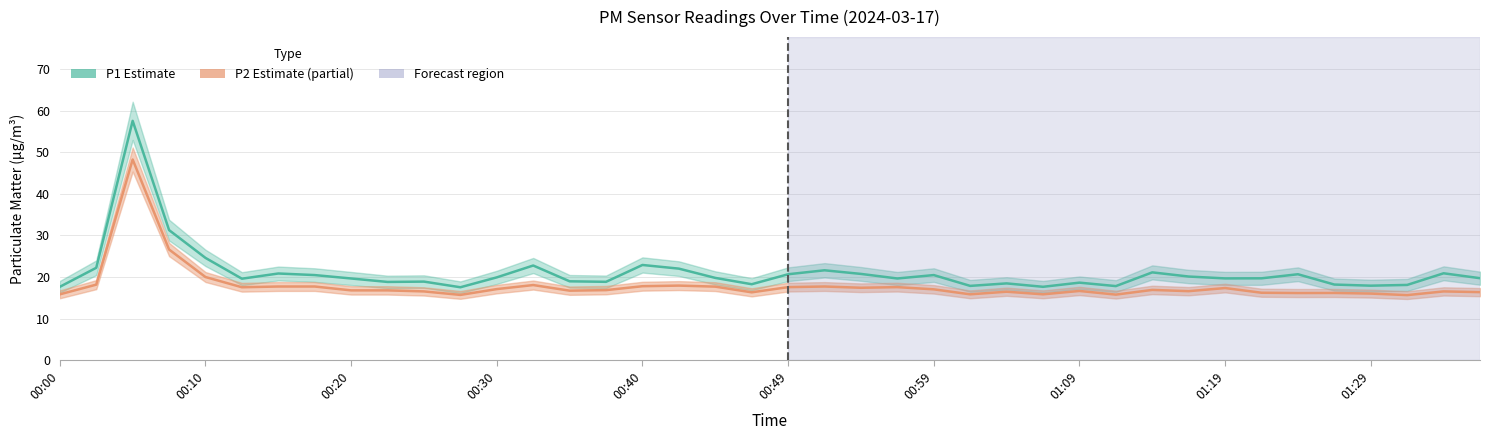

What is the approximate value of P2 (PM2.5 estimate) at 17?

17.9